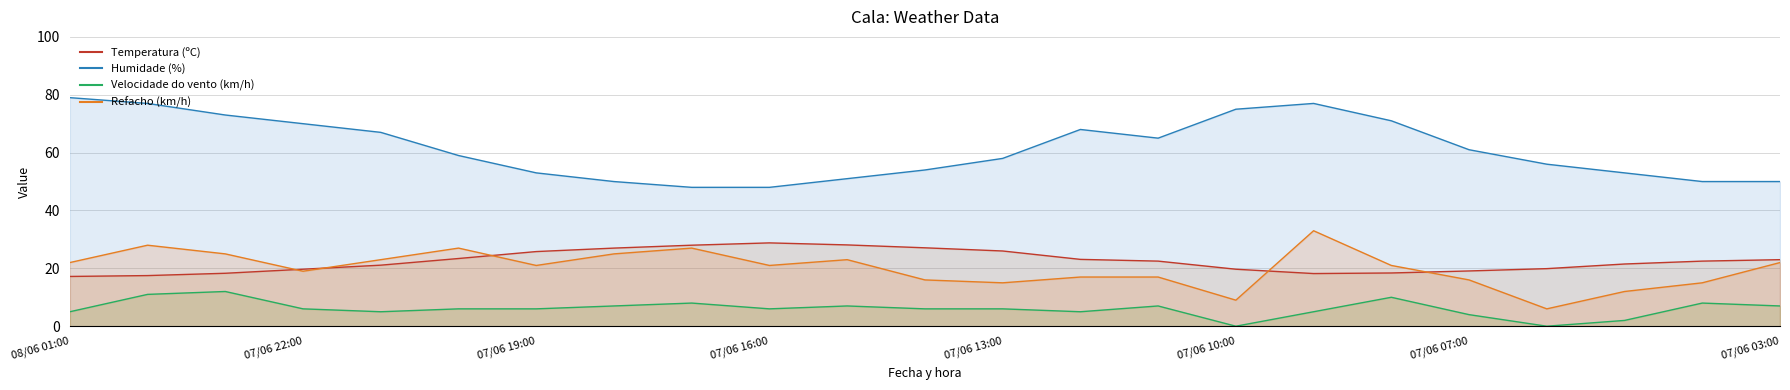

What is the greatest value displayed?

79.0